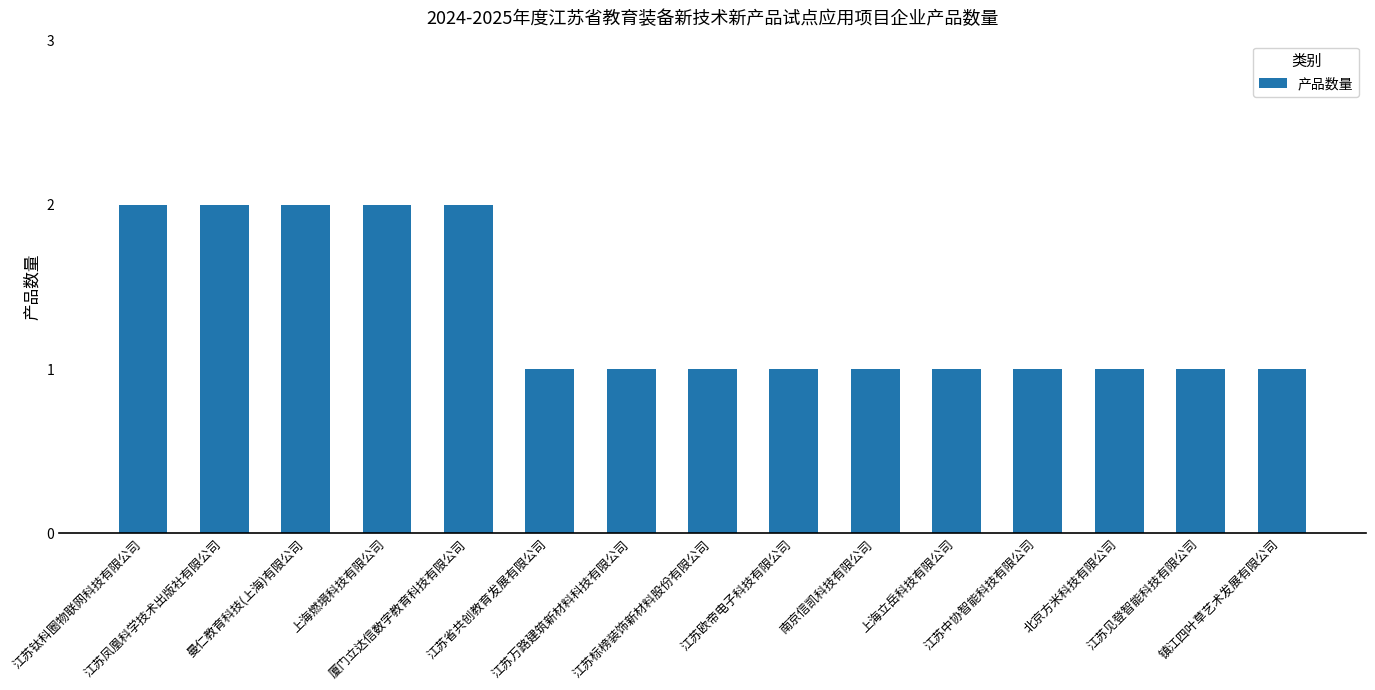

What is the sum of all values?

20